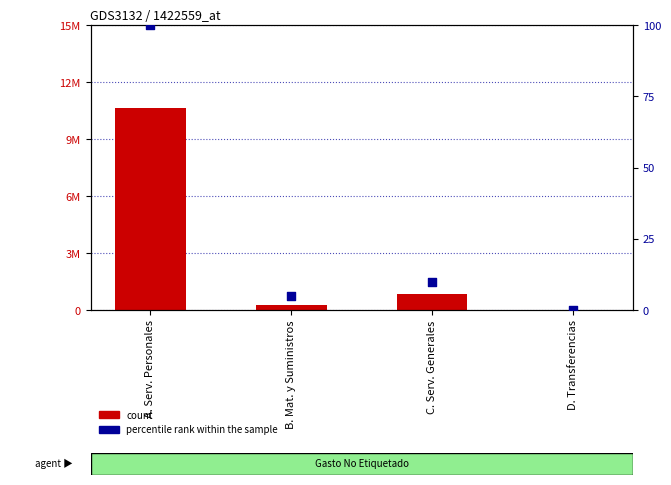

Which series has the largest Y range (max minus min)?

count